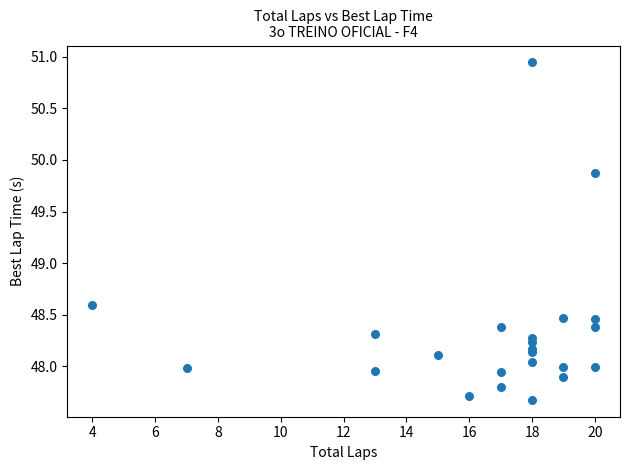

What Y value in the scatter plot is closest to 49?

48.6